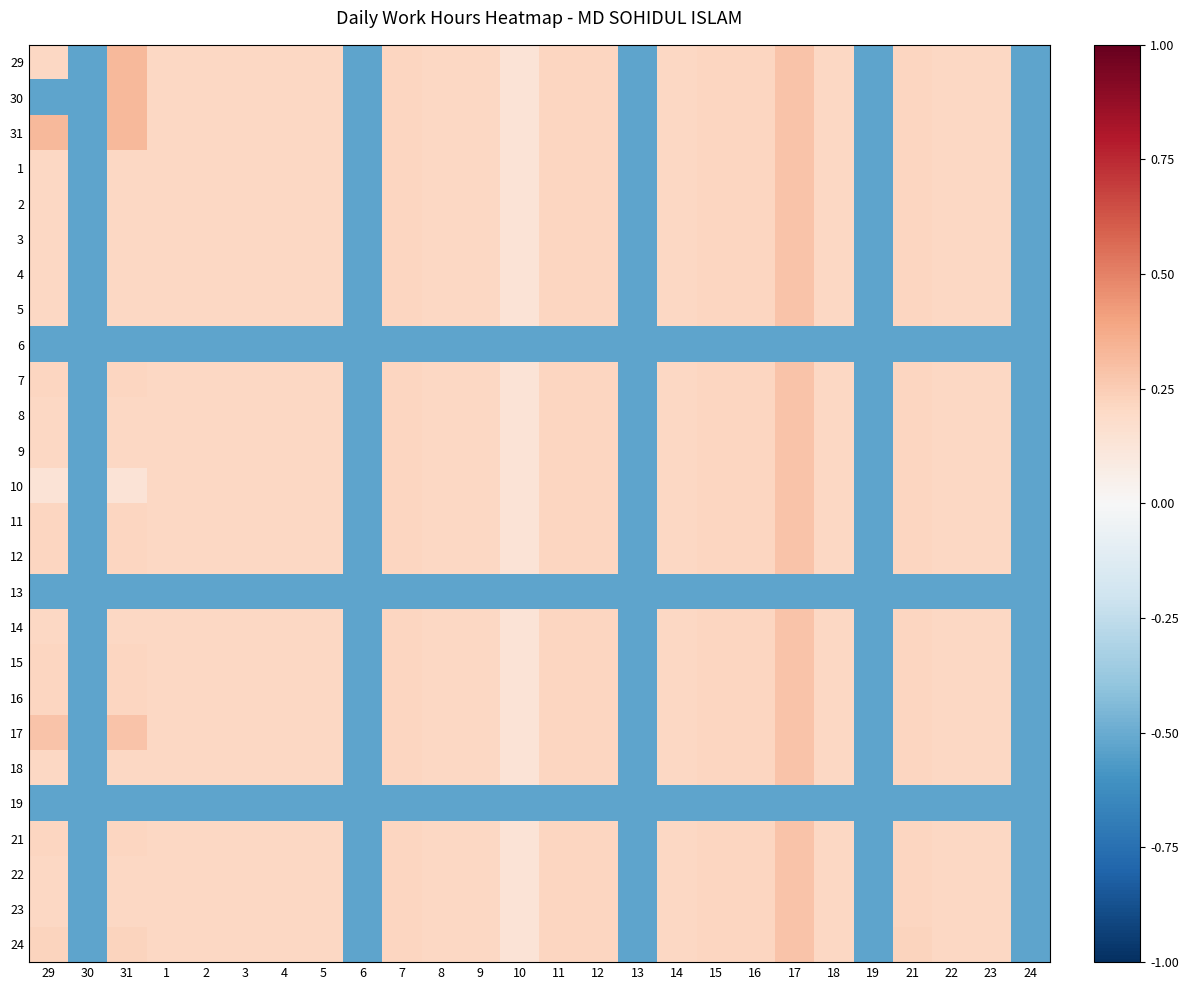

Reading left to right, transcribe all the data shown in this chart.

29: 29=0.2	30=-0.5	31=0.3	1=0.2	2=0.2	3=0.2	4=0.2	5=0.2	6=-0.5	7=0.2	8=0.2	9=0.2	10=0.1	11=0.2	12=0.2	13=-0.5	14=0.2	15=0.2	16=0.2	17=0.3	18=0.2	19=-0.5	21=0.2	22=0.2	23=0.2	24=-0.5
30: 29=-0.5	30=-0.5	31=0.3	1=0.2	2=0.2	3=0.2	4=0.2	5=0.2	6=-0.5	7=0.2	8=0.2	9=0.2	10=0.1	11=0.2	12=0.2	13=-0.5	14=0.2	15=0.2	16=0.2	17=0.3	18=0.2	19=-0.5	21=0.2	22=0.2	23=0.2	24=-0.5
31: 29=0.3	30=-0.5	31=0.3	1=0.2	2=0.2	3=0.2	4=0.2	5=0.2	6=-0.5	7=0.2	8=0.2	9=0.2	10=0.1	11=0.2	12=0.2	13=-0.5	14=0.2	15=0.2	16=0.2	17=0.3	18=0.2	19=-0.5	21=0.2	22=0.2	23=0.2	24=-0.5
1: 29=0.2	30=-0.5	31=0.2	1=0.2	2=0.2	3=0.2	4=0.2	5=0.2	6=-0.5	7=0.2	8=0.2	9=0.2	10=0.1	11=0.2	12=0.2	13=-0.5	14=0.2	15=0.2	16=0.2	17=0.3	18=0.2	19=-0.5	21=0.2	22=0.2	23=0.2	24=-0.5
2: 29=0.2	30=-0.5	31=0.2	1=0.2	2=0.2	3=0.2	4=0.2	5=0.2	6=-0.5	7=0.2	8=0.2	9=0.2	10=0.1	11=0.2	12=0.2	13=-0.5	14=0.2	15=0.2	16=0.2	17=0.3	18=0.2	19=-0.5	21=0.2	22=0.2	23=0.2	24=-0.5
3: 29=0.2	30=-0.5	31=0.2	1=0.2	2=0.2	3=0.2	4=0.2	5=0.2	6=-0.5	7=0.2	8=0.2	9=0.2	10=0.1	11=0.2	12=0.2	13=-0.5	14=0.2	15=0.2	16=0.2	17=0.3	18=0.2	19=-0.5	21=0.2	22=0.2	23=0.2	24=-0.5
4: 29=0.2	30=-0.5	31=0.2	1=0.2	2=0.2	3=0.2	4=0.2	5=0.2	6=-0.5	7=0.2	8=0.2	9=0.2	10=0.1	11=0.2	12=0.2	13=-0.5	14=0.2	15=0.2	16=0.2	17=0.3	18=0.2	19=-0.5	21=0.2	22=0.2	23=0.2	24=-0.5
5: 29=0.2	30=-0.5	31=0.2	1=0.2	2=0.2	3=0.2	4=0.2	5=0.2	6=-0.5	7=0.2	8=0.2	9=0.2	10=0.1	11=0.2	12=0.2	13=-0.5	14=0.2	15=0.2	16=0.2	17=0.3	18=0.2	19=-0.5	21=0.2	22=0.2	23=0.2	24=-0.5
6: 29=-0.5	30=-0.5	31=-0.5	1=-0.5	2=-0.5	3=-0.5	4=-0.5	5=-0.5	6=-0.5	7=-0.5	8=-0.5	9=-0.5	10=-0.5	11=-0.5	12=-0.5	13=-0.5	14=-0.5	15=-0.5	16=-0.5	17=-0.5	18=-0.5	19=-0.5	21=-0.5	22=-0.5	23=-0.5	24=-0.5
7: 29=0.2	30=-0.5	31=0.2	1=0.2	2=0.2	3=0.2	4=0.2	5=0.2	6=-0.5	7=0.2	8=0.2	9=0.2	10=0.1	11=0.2	12=0.2	13=-0.5	14=0.2	15=0.2	16=0.2	17=0.3	18=0.2	19=-0.5	21=0.2	22=0.2	23=0.2	24=-0.5
8: 29=0.2	30=-0.5	31=0.2	1=0.2	2=0.2	3=0.2	4=0.2	5=0.2	6=-0.5	7=0.2	8=0.2	9=0.2	10=0.1	11=0.2	12=0.2	13=-0.5	14=0.2	15=0.2	16=0.2	17=0.3	18=0.2	19=-0.5	21=0.2	22=0.2	23=0.2	24=-0.5
9: 29=0.2	30=-0.5	31=0.2	1=0.2	2=0.2	3=0.2	4=0.2	5=0.2	6=-0.5	7=0.2	8=0.2	9=0.2	10=0.1	11=0.2	12=0.2	13=-0.5	14=0.2	15=0.2	16=0.2	17=0.3	18=0.2	19=-0.5	21=0.2	22=0.2	23=0.2	24=-0.5
10: 29=0.1	30=-0.5	31=0.1	1=0.2	2=0.2	3=0.2	4=0.2	5=0.2	6=-0.5	7=0.2	8=0.2	9=0.2	10=0.1	11=0.2	12=0.2	13=-0.5	14=0.2	15=0.2	16=0.2	17=0.3	18=0.2	19=-0.5	21=0.2	22=0.2	23=0.2	24=-0.5
11: 29=0.2	30=-0.5	31=0.2	1=0.2	2=0.2	3=0.2	4=0.2	5=0.2	6=-0.5	7=0.2	8=0.2	9=0.2	10=0.1	11=0.2	12=0.2	13=-0.5	14=0.2	15=0.2	16=0.2	17=0.3	18=0.2	19=-0.5	21=0.2	22=0.2	23=0.2	24=-0.5
12: 29=0.2	30=-0.5	31=0.2	1=0.2	2=0.2	3=0.2	4=0.2	5=0.2	6=-0.5	7=0.2	8=0.2	9=0.2	10=0.1	11=0.2	12=0.2	13=-0.5	14=0.2	15=0.2	16=0.2	17=0.3	18=0.2	19=-0.5	21=0.2	22=0.2	23=0.2	24=-0.5
13: 29=-0.5	30=-0.5	31=-0.5	1=-0.5	2=-0.5	3=-0.5	4=-0.5	5=-0.5	6=-0.5	7=-0.5	8=-0.5	9=-0.5	10=-0.5	11=-0.5	12=-0.5	13=-0.5	14=-0.5	15=-0.5	16=-0.5	17=-0.5	18=-0.5	19=-0.5	21=-0.5	22=-0.5	23=-0.5	24=-0.5
14: 29=0.2	30=-0.5	31=0.2	1=0.2	2=0.2	3=0.2	4=0.2	5=0.2	6=-0.5	7=0.2	8=0.2	9=0.2	10=0.1	11=0.2	12=0.2	13=-0.5	14=0.2	15=0.2	16=0.2	17=0.3	18=0.2	19=-0.5	21=0.2	22=0.2	23=0.2	24=-0.5
15: 29=0.2	30=-0.5	31=0.2	1=0.2	2=0.2	3=0.2	4=0.2	5=0.2	6=-0.5	7=0.2	8=0.2	9=0.2	10=0.1	11=0.2	12=0.2	13=-0.5	14=0.2	15=0.2	16=0.2	17=0.3	18=0.2	19=-0.5	21=0.2	22=0.2	23=0.2	24=-0.5
16: 29=0.2	30=-0.5	31=0.2	1=0.2	2=0.2	3=0.2	4=0.2	5=0.2	6=-0.5	7=0.2	8=0.2	9=0.2	10=0.1	11=0.2	12=0.2	13=-0.5	14=0.2	15=0.2	16=0.2	17=0.3	18=0.2	19=-0.5	21=0.2	22=0.2	23=0.2	24=-0.5
17: 29=0.3	30=-0.5	31=0.3	1=0.2	2=0.2	3=0.2	4=0.2	5=0.2	6=-0.5	7=0.2	8=0.2	9=0.2	10=0.1	11=0.2	12=0.2	13=-0.5	14=0.2	15=0.2	16=0.2	17=0.3	18=0.2	19=-0.5	21=0.2	22=0.2	23=0.2	24=-0.5
18: 29=0.2	30=-0.5	31=0.2	1=0.2	2=0.2	3=0.2	4=0.2	5=0.2	6=-0.5	7=0.2	8=0.2	9=0.2	10=0.1	11=0.2	12=0.2	13=-0.5	14=0.2	15=0.2	16=0.2	17=0.3	18=0.2	19=-0.5	21=0.2	22=0.2	23=0.2	24=-0.5
19: 29=-0.5	30=-0.5	31=-0.5	1=-0.5	2=-0.5	3=-0.5	4=-0.5	5=-0.5	6=-0.5	7=-0.5	8=-0.5	9=-0.5	10=-0.5	11=-0.5	12=-0.5	13=-0.5	14=-0.5	15=-0.5	16=-0.5	17=-0.5	18=-0.5	19=-0.5	21=-0.5	22=-0.5	23=-0.5	24=-0.5
21: 29=0.2	30=-0.5	31=0.2	1=0.2	2=0.2	3=0.2	4=0.2	5=0.2	6=-0.5	7=0.2	8=0.2	9=0.2	10=0.1	11=0.2	12=0.2	13=-0.5	14=0.2	15=0.2	16=0.2	17=0.3	18=0.2	19=-0.5	21=0.2	22=0.2	23=0.2	24=-0.5
22: 29=0.2	30=-0.5	31=0.2	1=0.2	2=0.2	3=0.2	4=0.2	5=0.2	6=-0.5	7=0.2	8=0.2	9=0.2	10=0.1	11=0.2	12=0.2	13=-0.5	14=0.2	15=0.2	16=0.2	17=0.3	18=0.2	19=-0.5	21=0.2	22=0.2	23=0.2	24=-0.5
23: 29=0.2	30=-0.5	31=0.2	1=0.2	2=0.2	3=0.2	4=0.2	5=0.2	6=-0.5	7=0.2	8=0.2	9=0.2	10=0.1	11=0.2	12=0.2	13=-0.5	14=0.2	15=0.2	16=0.2	17=0.3	18=0.2	19=-0.5	21=0.2	22=0.2	23=0.2	24=-0.5
24: 29=0.2	30=-0.5	31=0.2	1=0.2	2=0.2	3=0.2	4=0.2	5=0.2	6=-0.5	7=0.2	8=0.2	9=0.2	10=0.1	11=0.2	12=0.2	13=-0.5	14=0.2	15=0.2	16=0.2	17=0.3	18=0.2	19=-0.5	21=0.2	22=0.2	23=0.2	24=-0.5